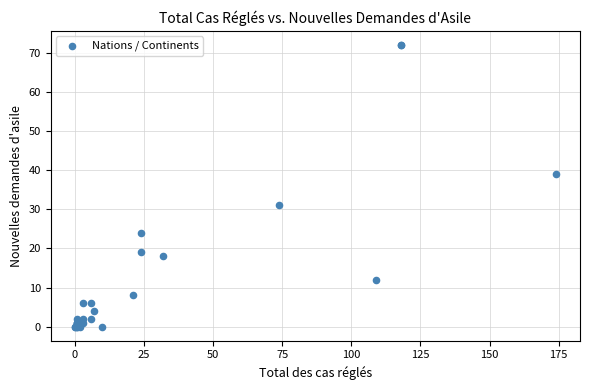

What Y value in the scatter plot is closest to 36?

39